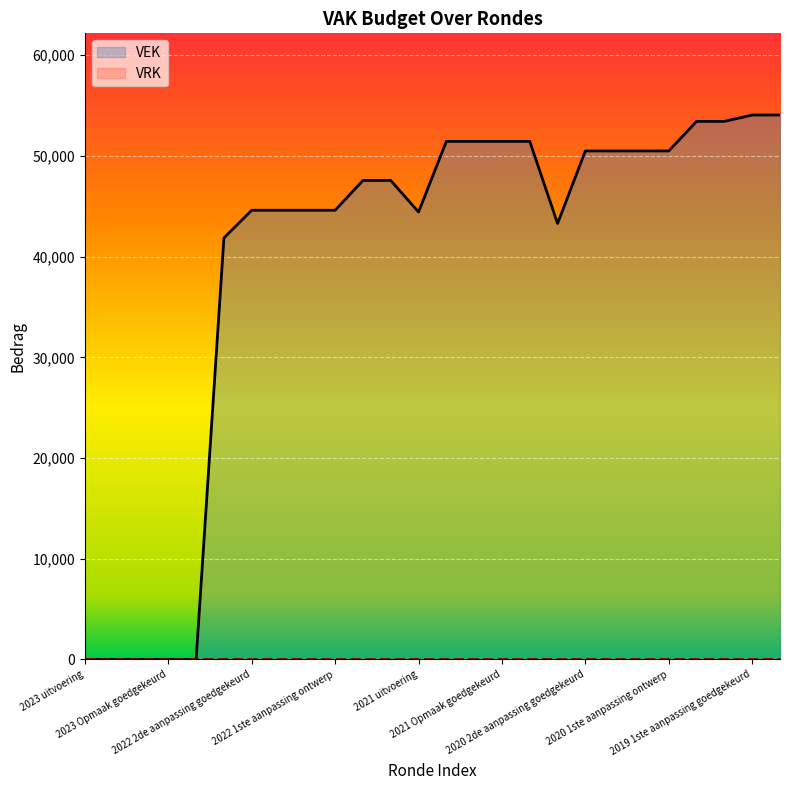

The value at 2021 uitvoering is 10000. True or false?

False